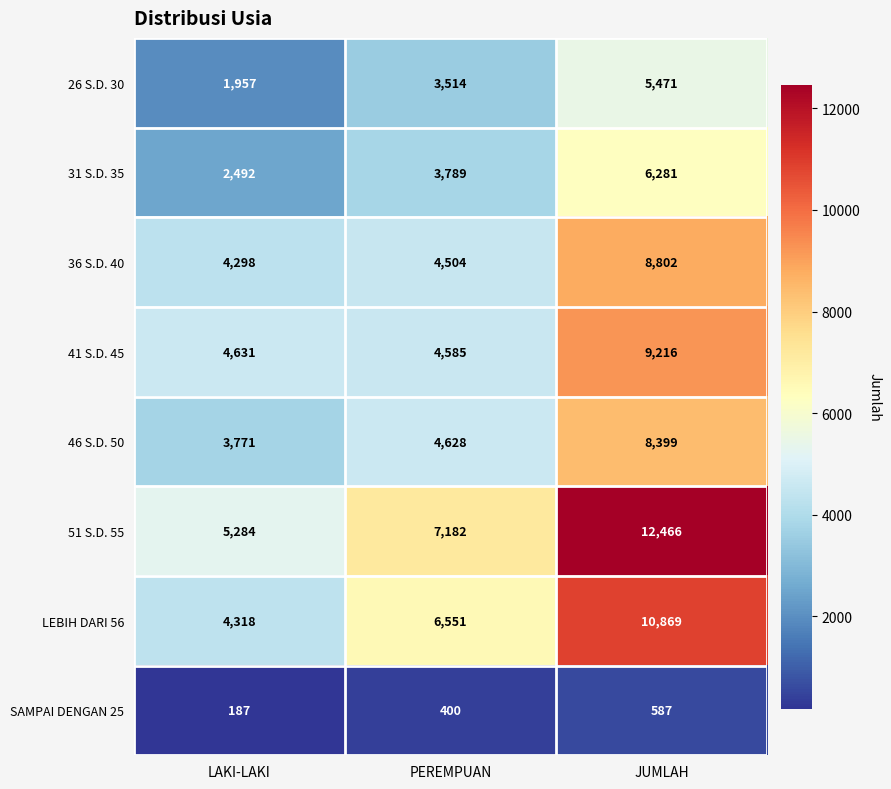

At which label is 26 S.D. 30 closest to 3714?

PEREMPUAN